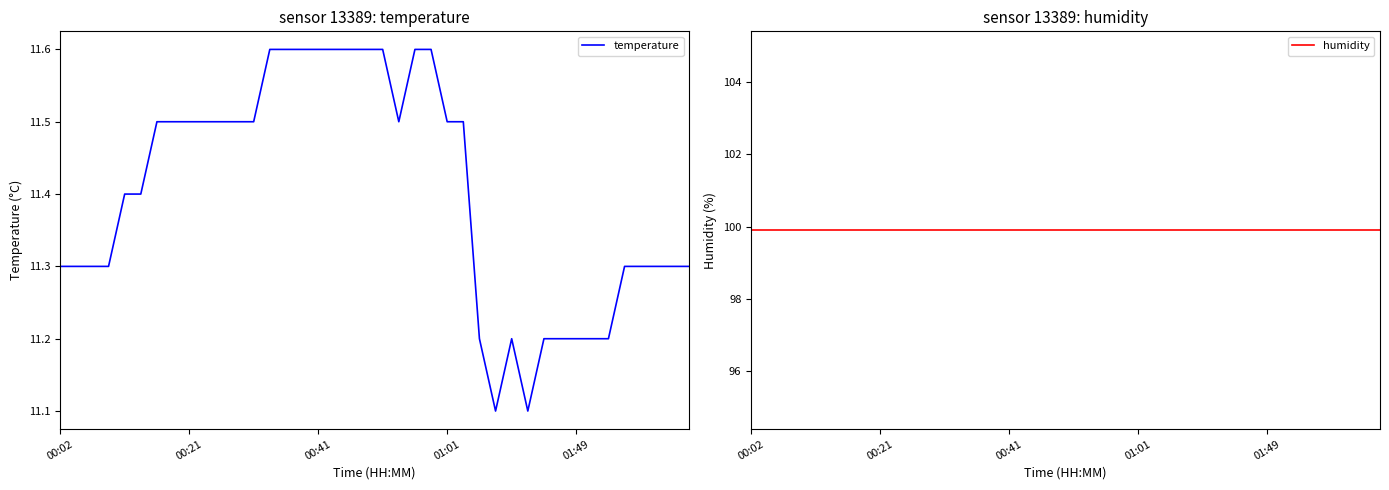

Which series has the largest total across all categories?

humidity